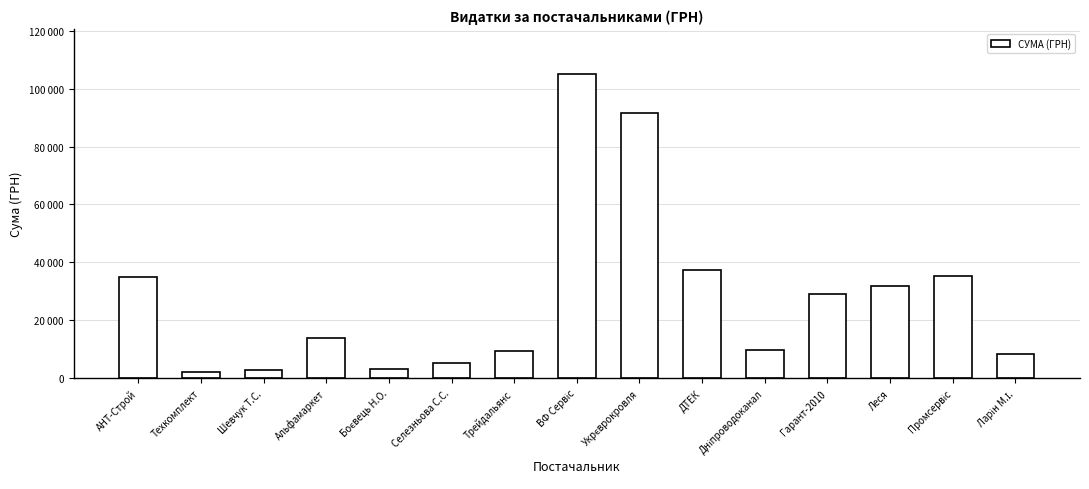

What position from the left is Леся?

13